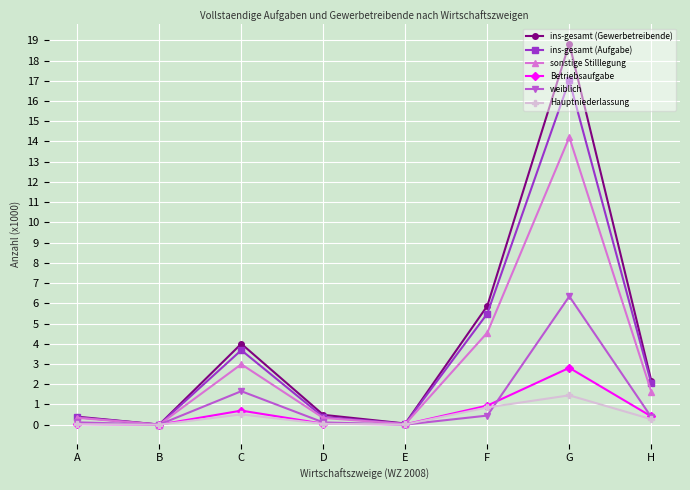

What is the difference between the sonstige Stilllegung values at D and E?

0.3